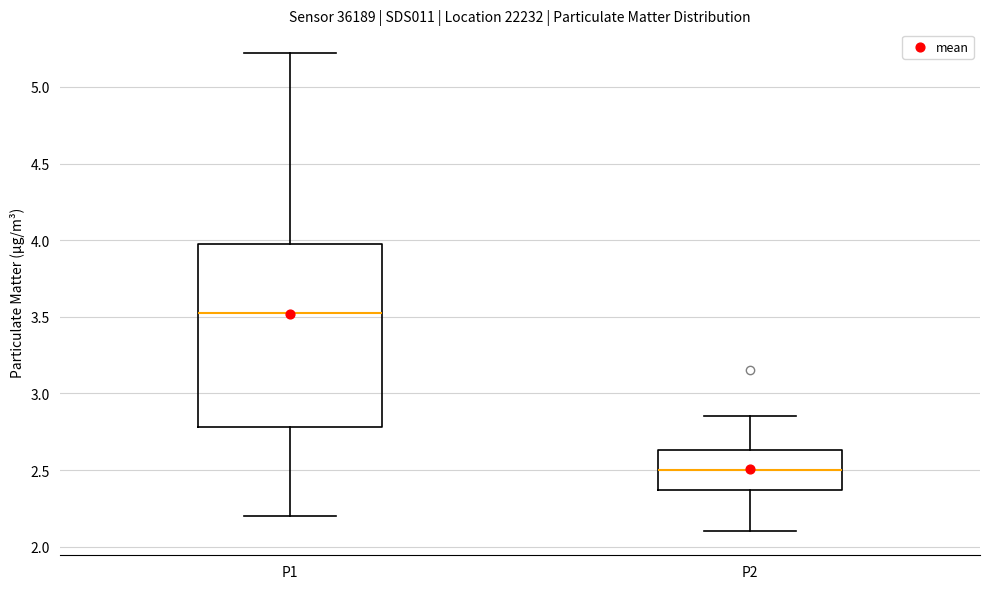

Where is the upper edge of the box for P1 on the y-axis? The values are not printed on the chart, so give them approximately, as read against the axis.

4.00